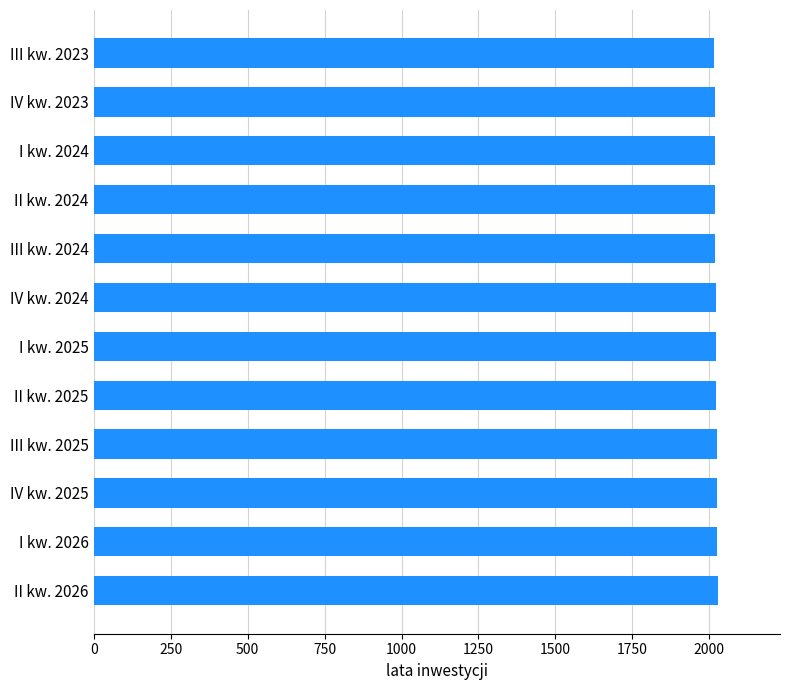

Approximately how many times larger is the value at I kw. 2025 compared to IV kw. 2023?

1.0